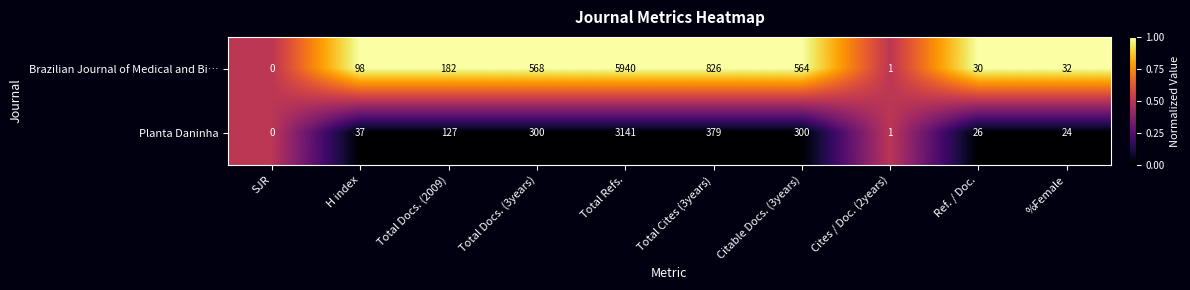

What is the approximate value of Brazilian Journal of Medical and Bi… at Total Cites (3years), to the nearest 100?

800